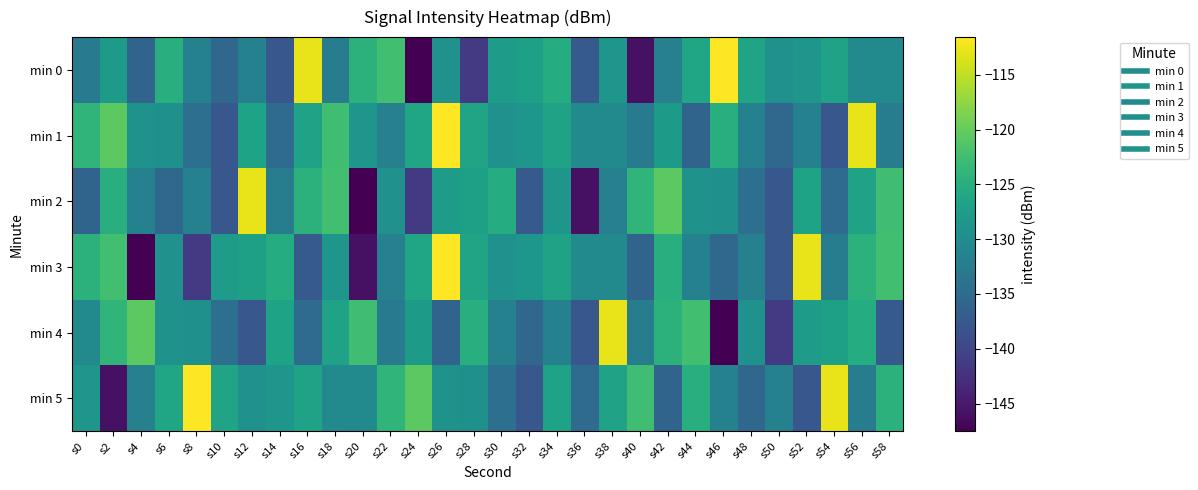

Count the number of data series in this chart.

6